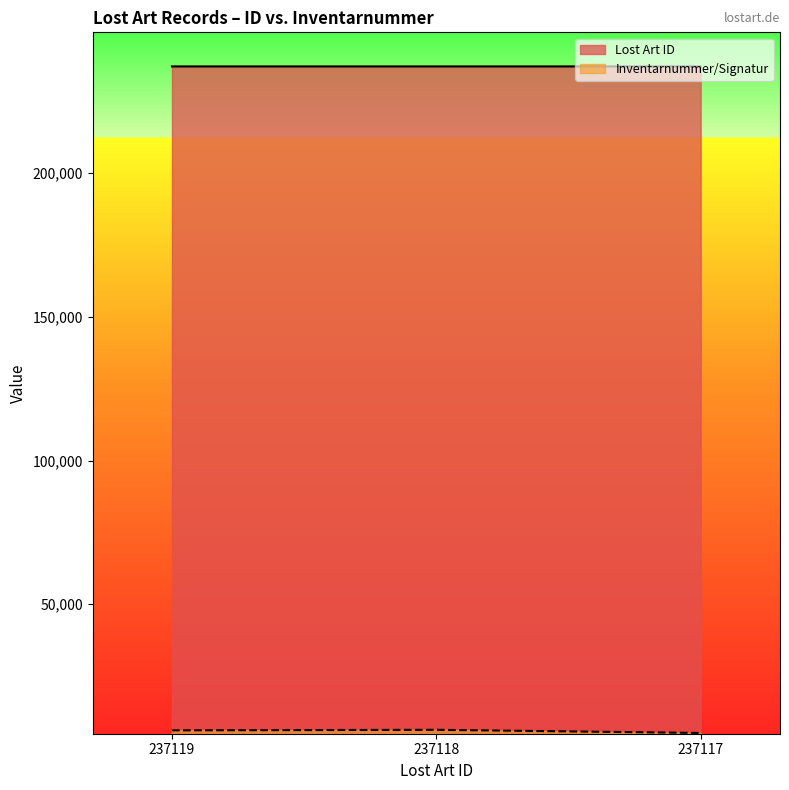

The Lost Art ID series shows 394069 at 237118. True or false?

False